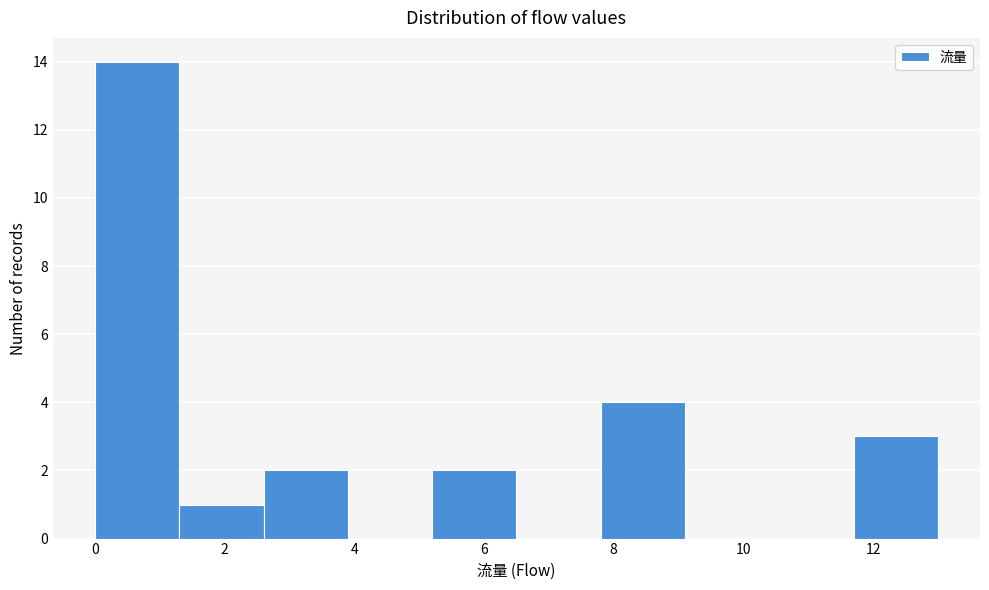

What is the height of the bar covering 1.3 to 2.6 on the x-axis? Neither the bar edges nor the heights are printed on the chart, so give them approximately, as read against the axes.

1